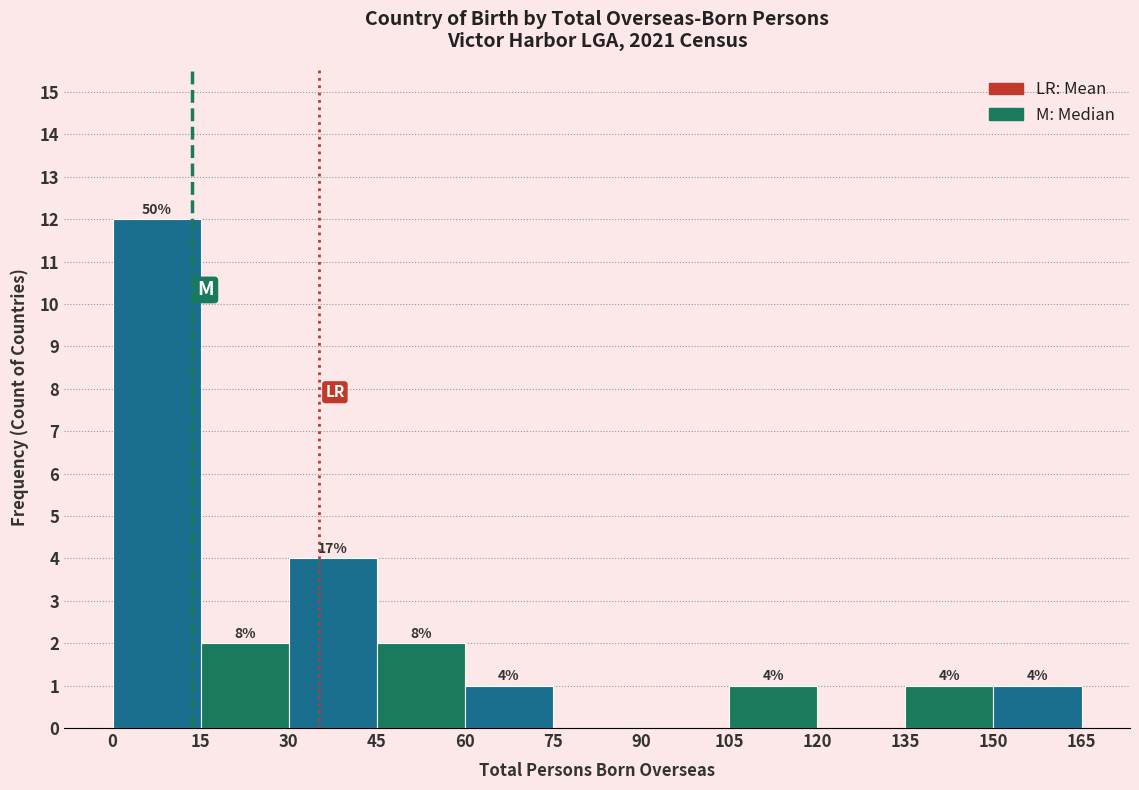

Which range on the x-axis has the tallest bar?

0 to 15